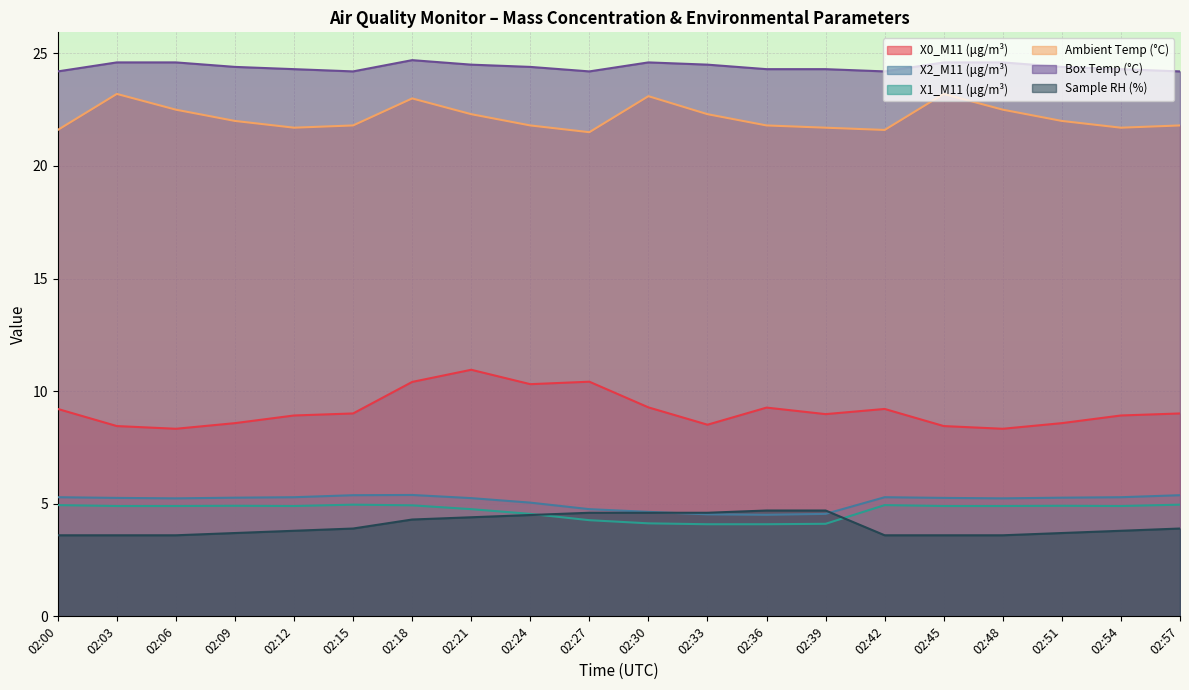

At which category is the sum across all series the highest?

02:18